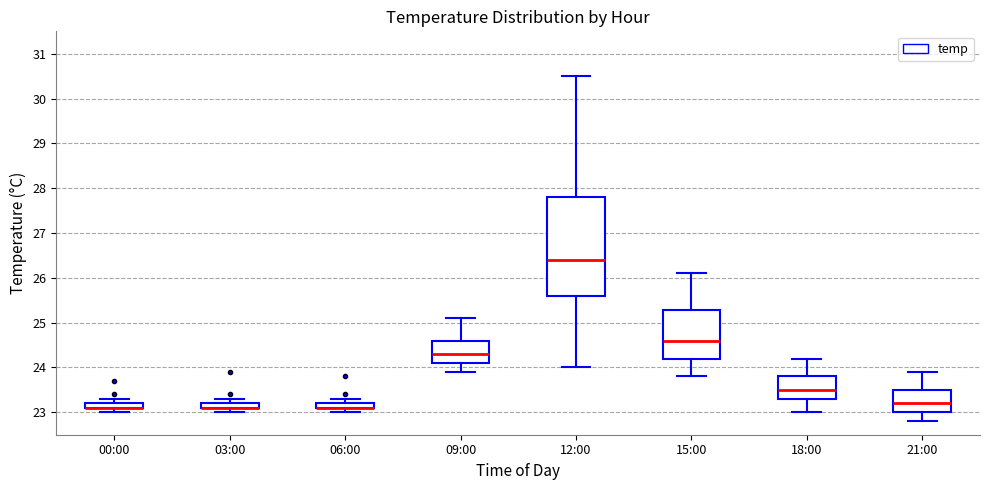

Where is the lower edge of the box for 09:00 on the y-axis? The values are not printed on the chart, so give them approximately, as read against the axis.

24.1